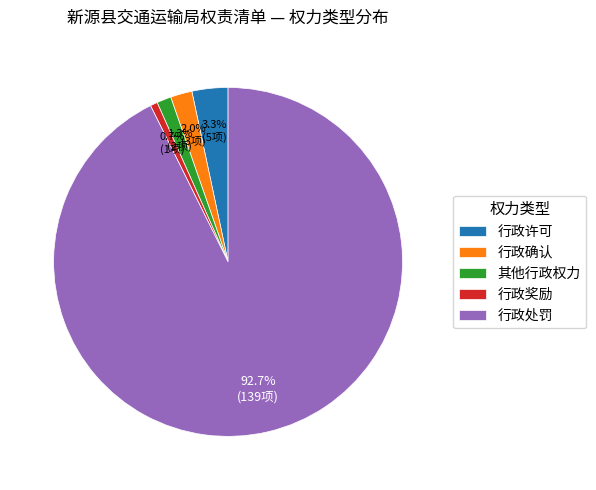

Which category accounts for the majority?

行政处罚